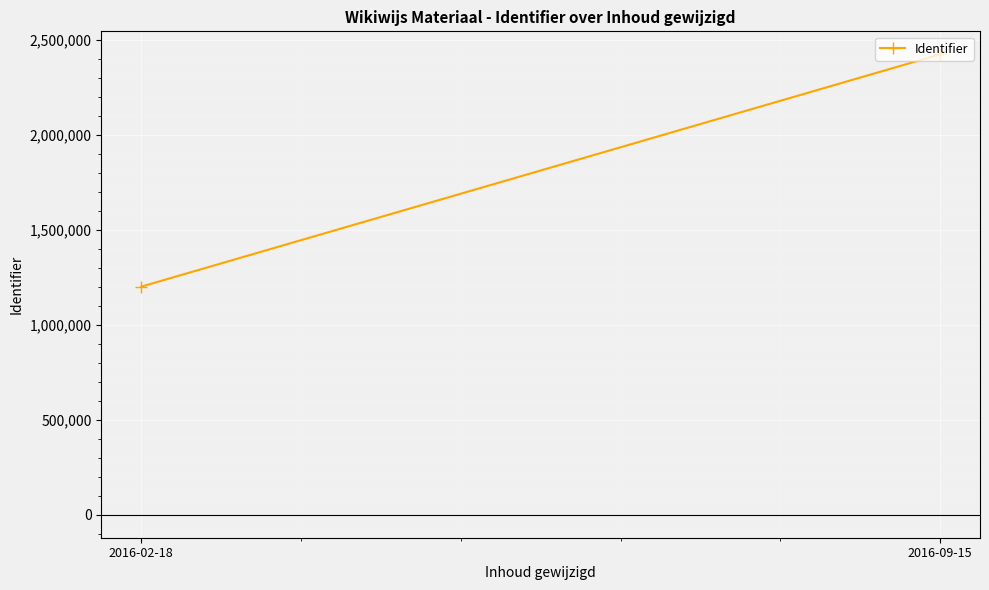

How many series are shown in this chart?

1